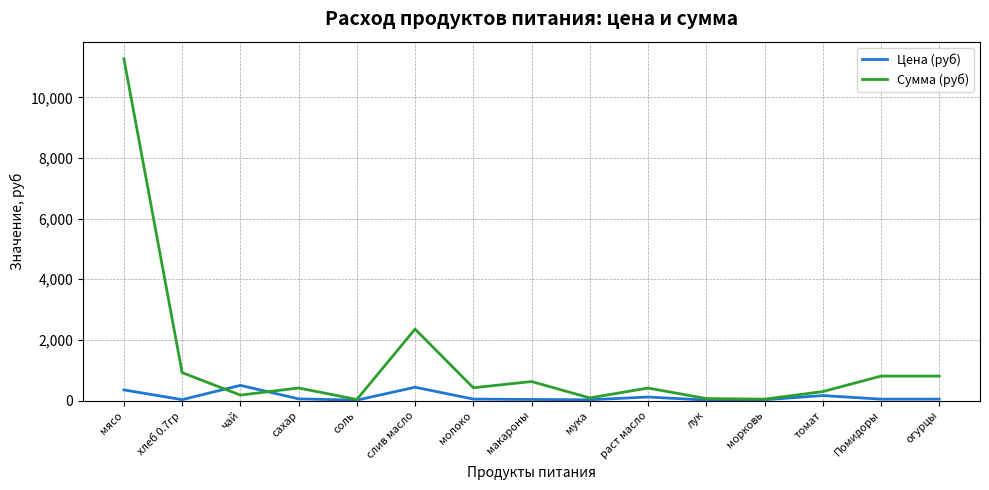

At which category does the chart reach its peak across all series?

мясо